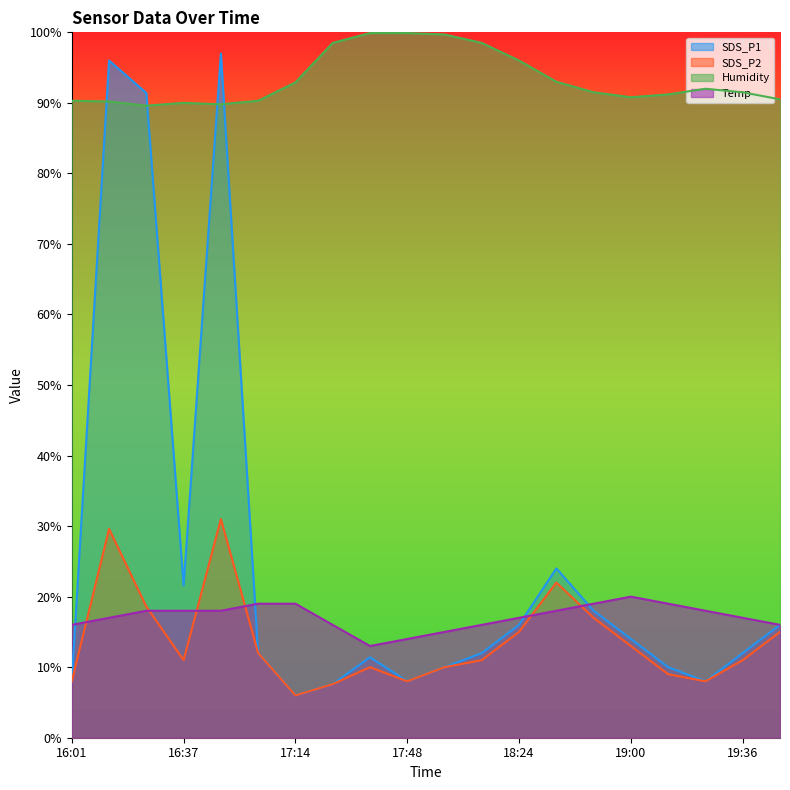

What is the minimum value shown in the chart?

6.0